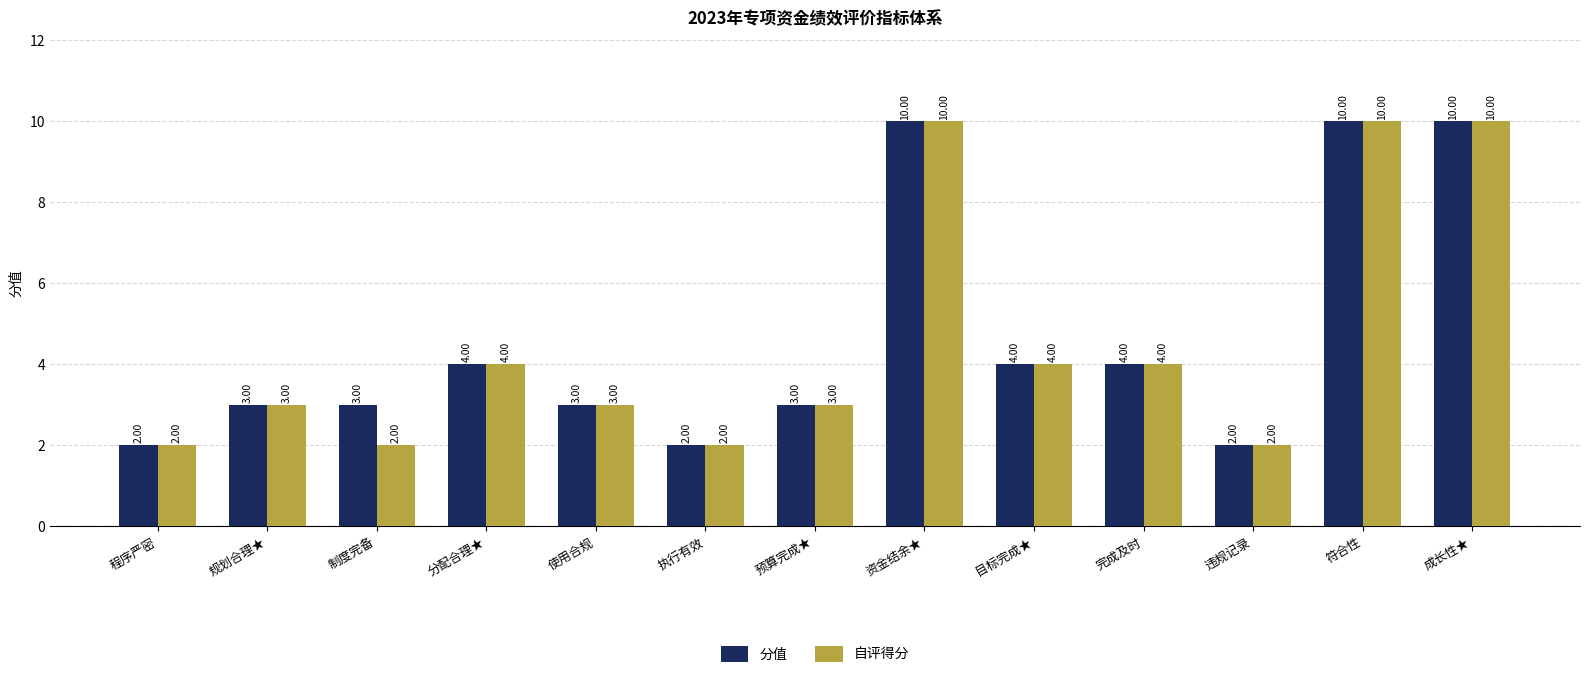

Rank the series by their average value, from lowest to highest.

自评得分, 分值